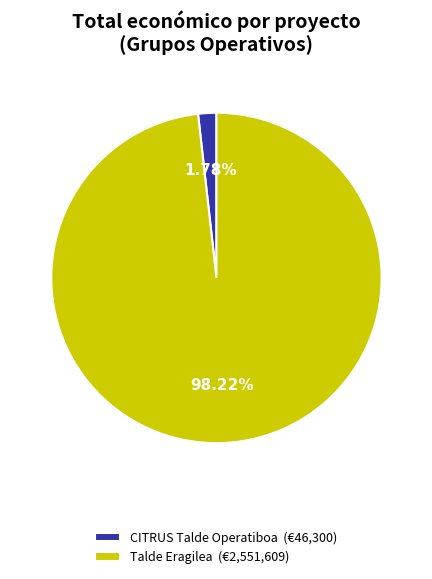

To the nearest percent, what is the difference between the CITRUS Talde Operatiboa and Talde Eragilea slice percentages?

96%